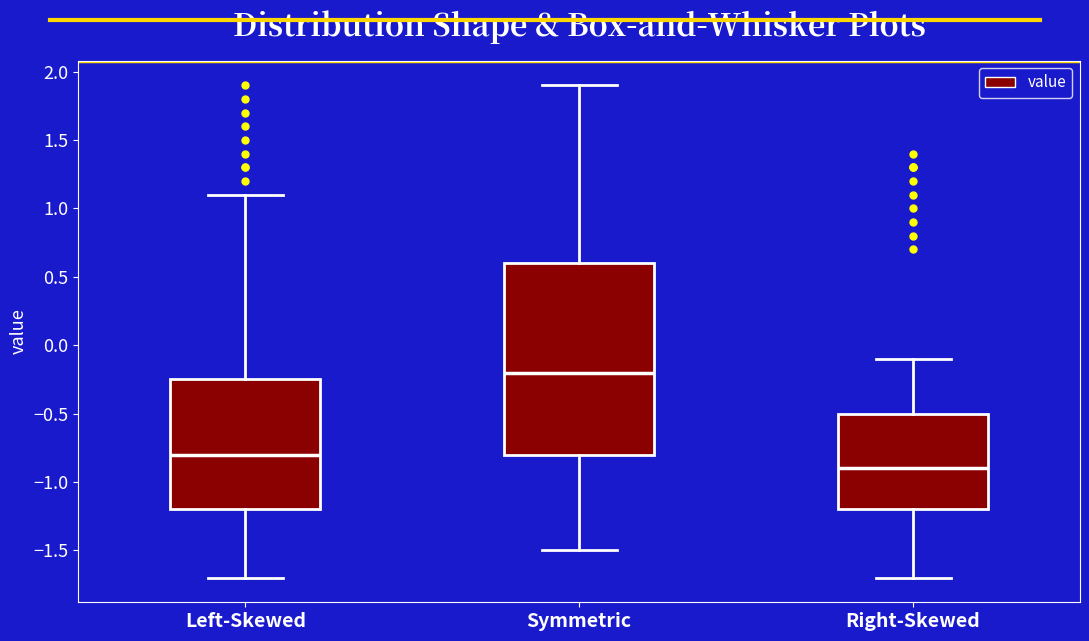

Which box is the tallest, from its lower edge to its upper edge?

Symmetric